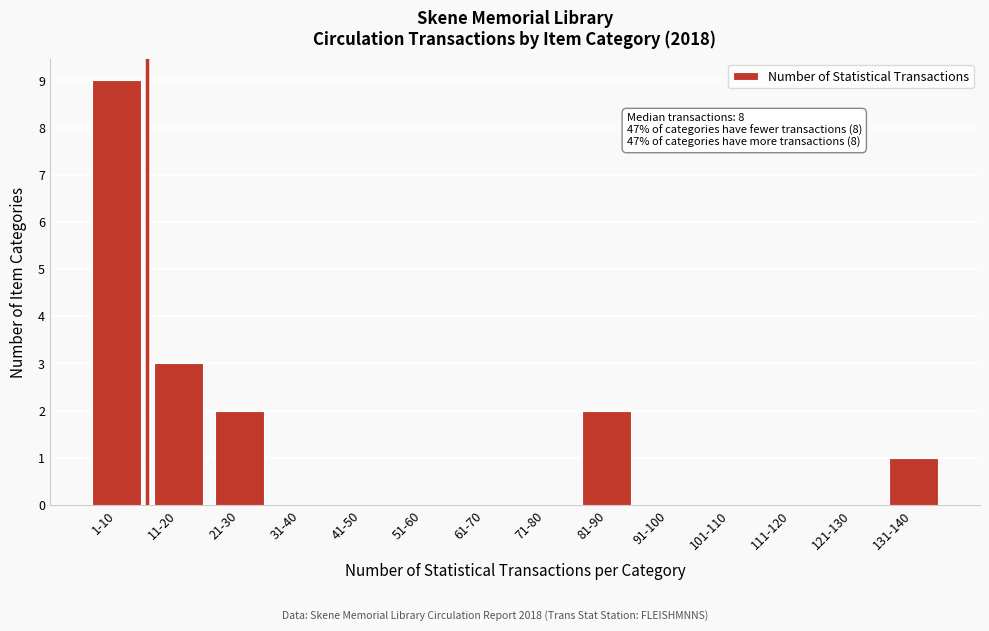

Reading left to right, extract all data points from this chart.

1-10=9	11-20=3	21-30=2	31-40=0	41-50=0	51-60=0	61-70=0	71-80=0	81-90=2	91-100=0	101-110=0	111-120=0	121-130=0	131-140=1